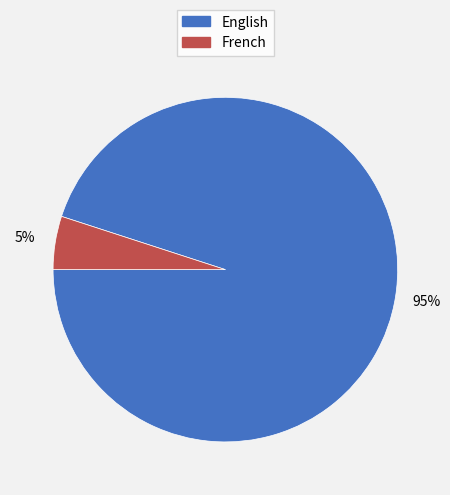

Does English account for over 50% of the chart?

Yes